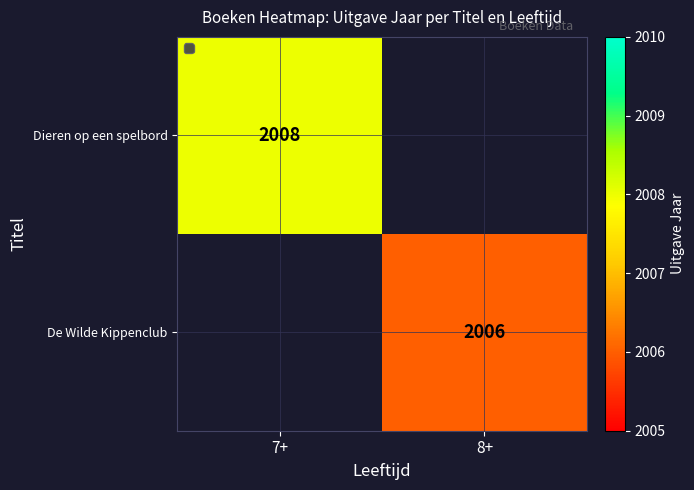

Between 8+ and 7+, which is larger?

7+